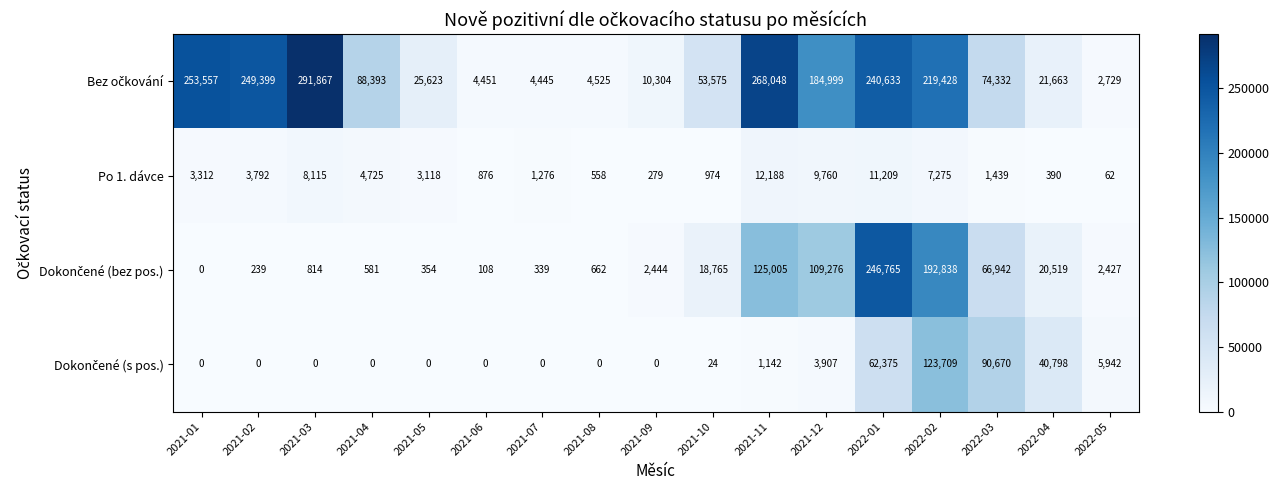

Which label corresponds to the largest value in the chart?

2021-03